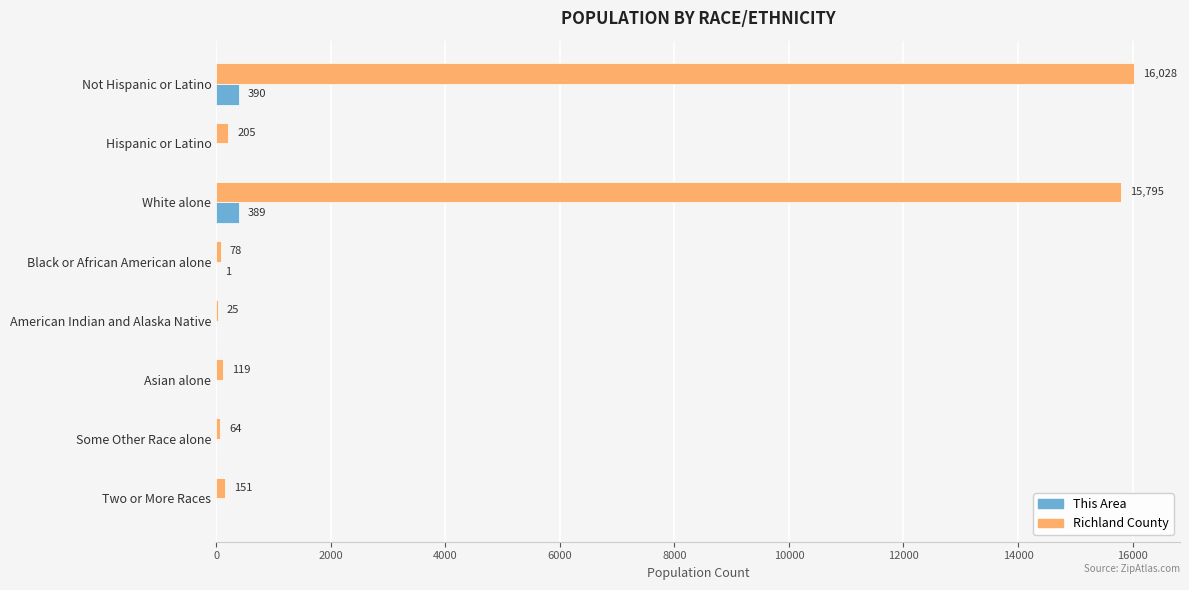

What is the sum of the Richland County values at Not Hispanic or Latino and American Indian and Alaska Native?

16053